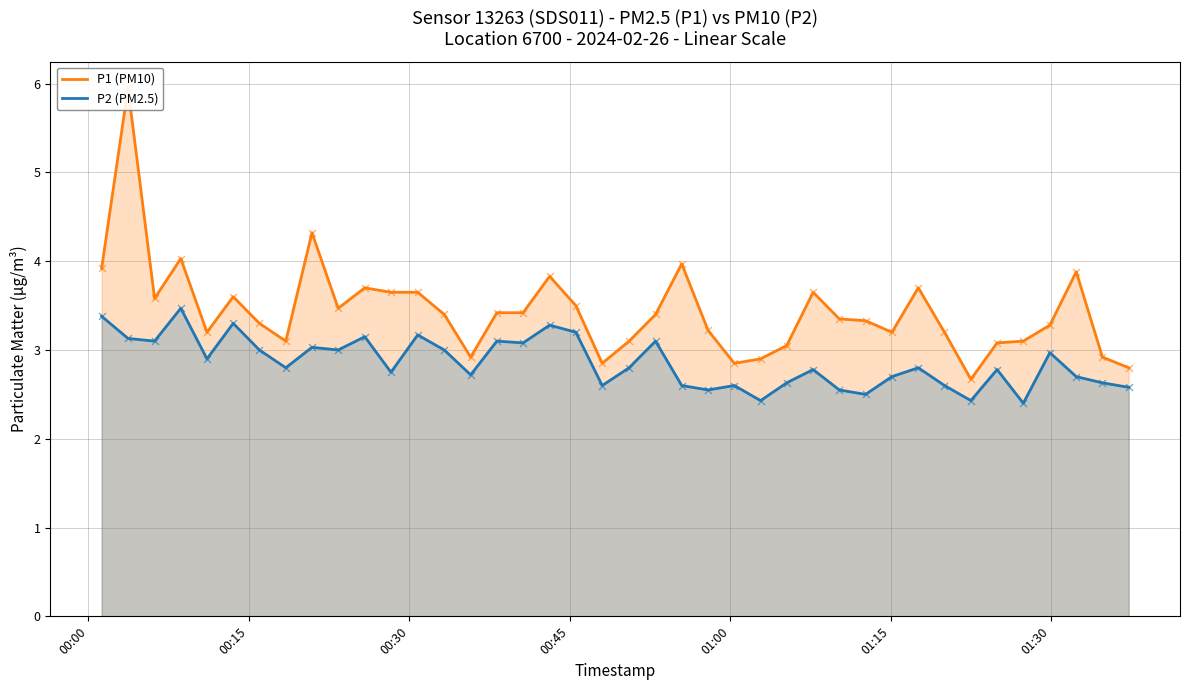

At how many categories does at least one series exceed 4?

3